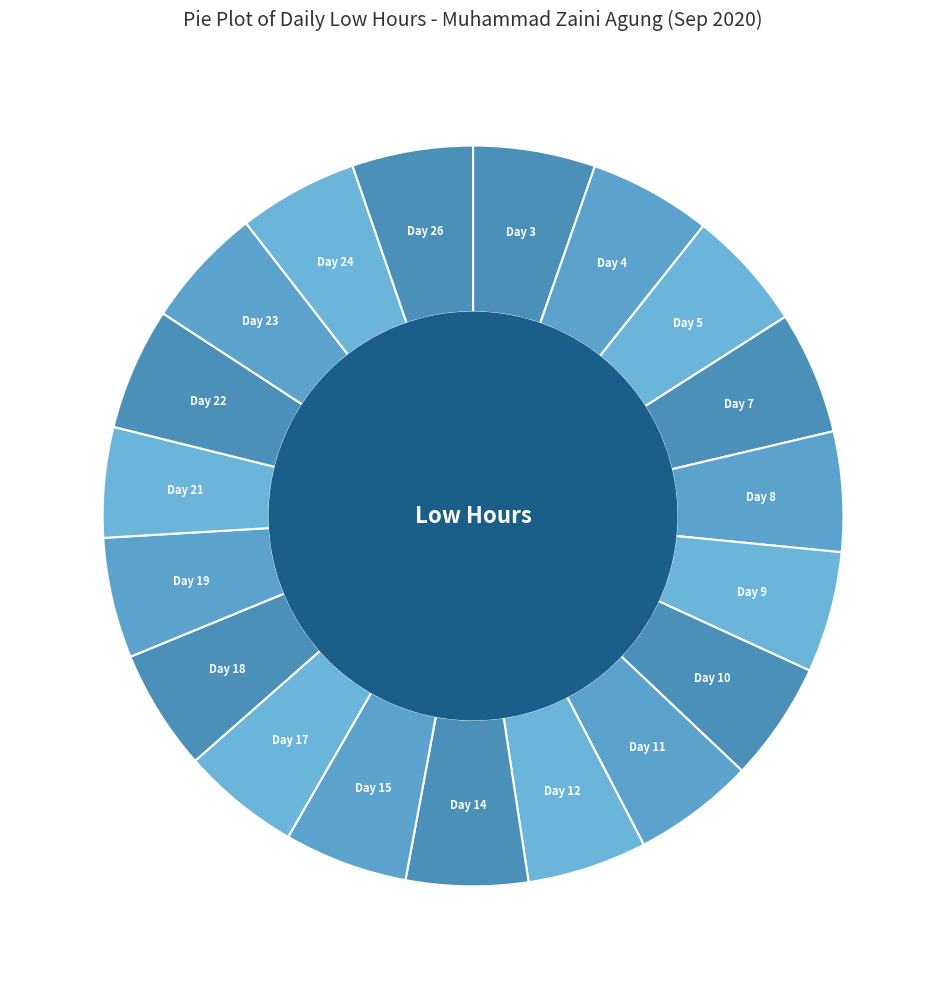

Is it true that Day 18 is 5% of the pie?

True